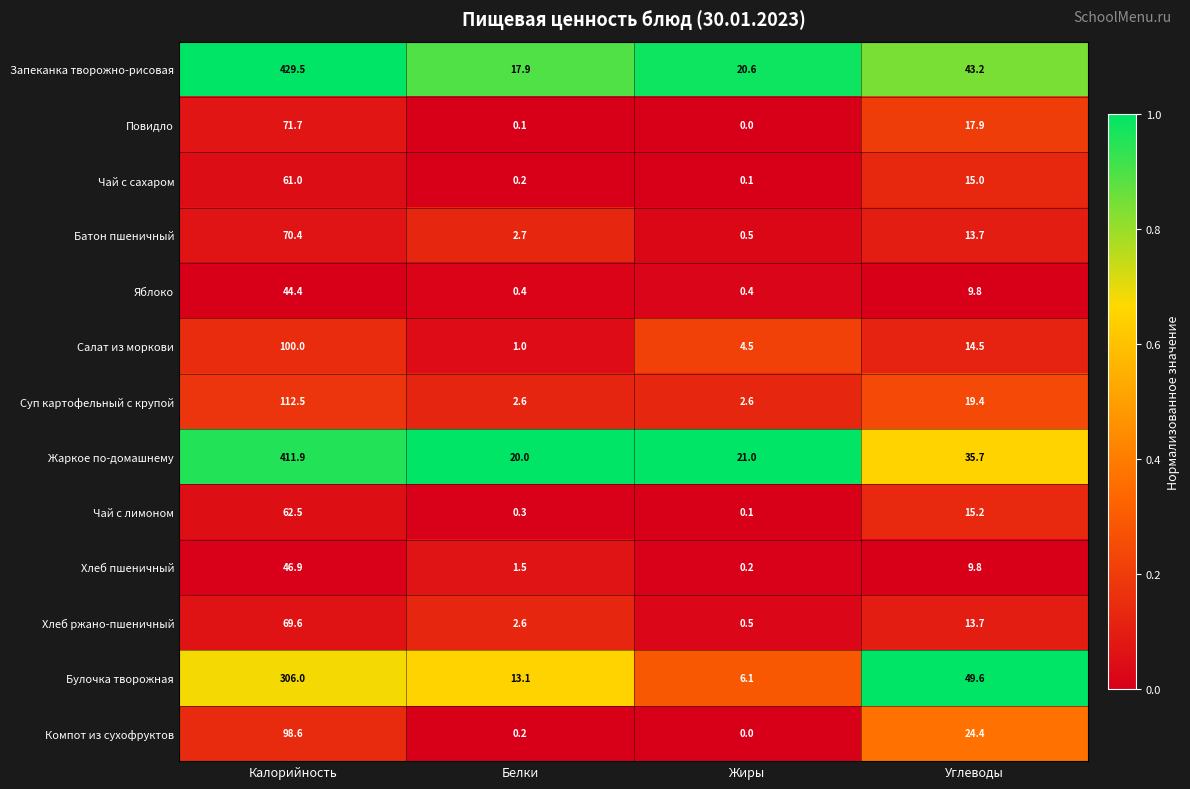

At which category is the sum across all series the highest?

Калорийность